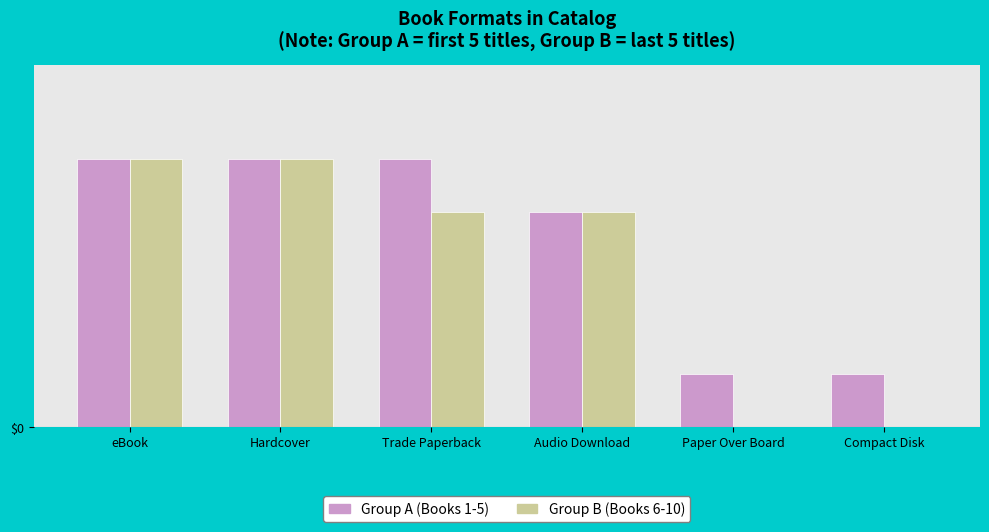

At which label does Group B (Books 6-10) first exceed 4?

eBook